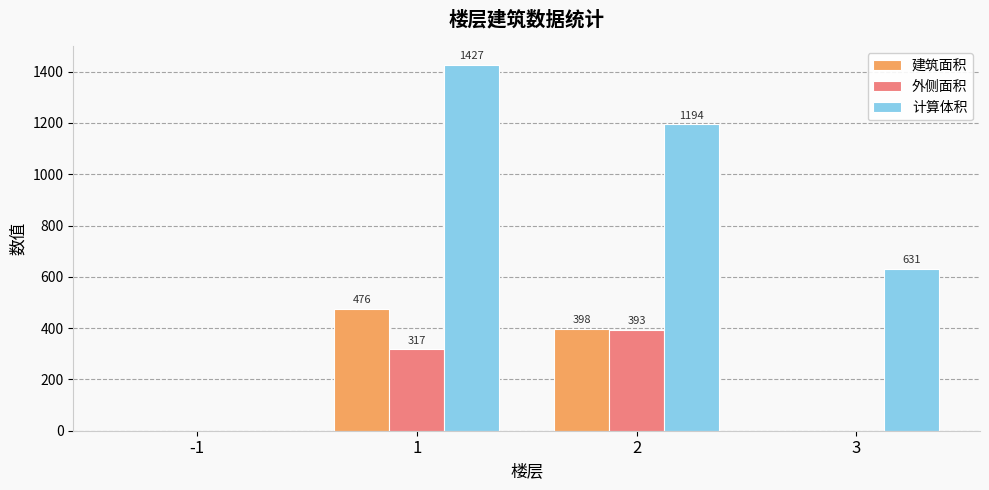

What is the greatest value displayed?

1427.3